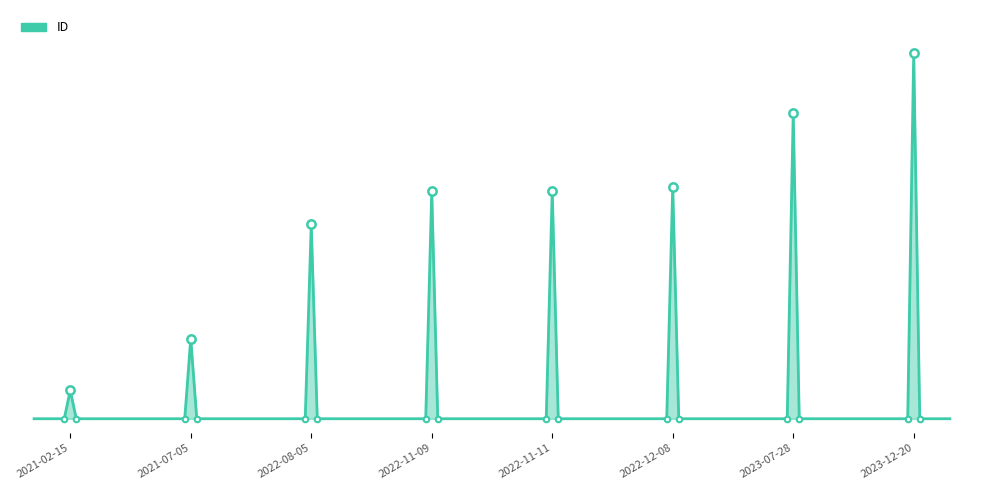

What is the label of the 6th point from the right?

2022-08-05